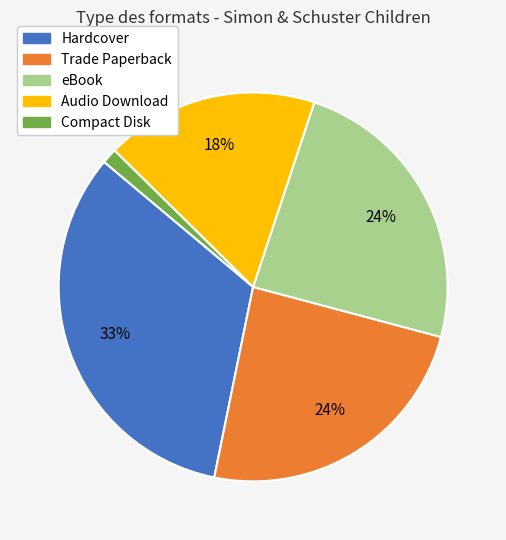

Combined, do Trade Paperback and Audio Download account for over 50%?

No